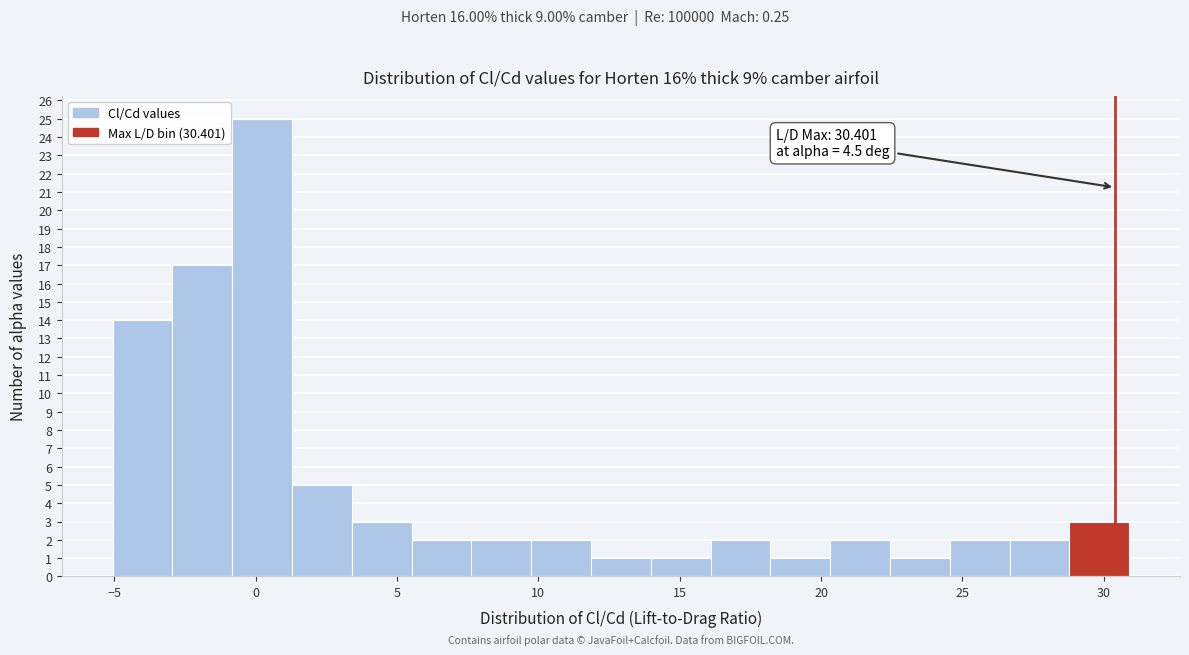

Which range on the x-axis has the tallest bar?

-1.0 to 1.5